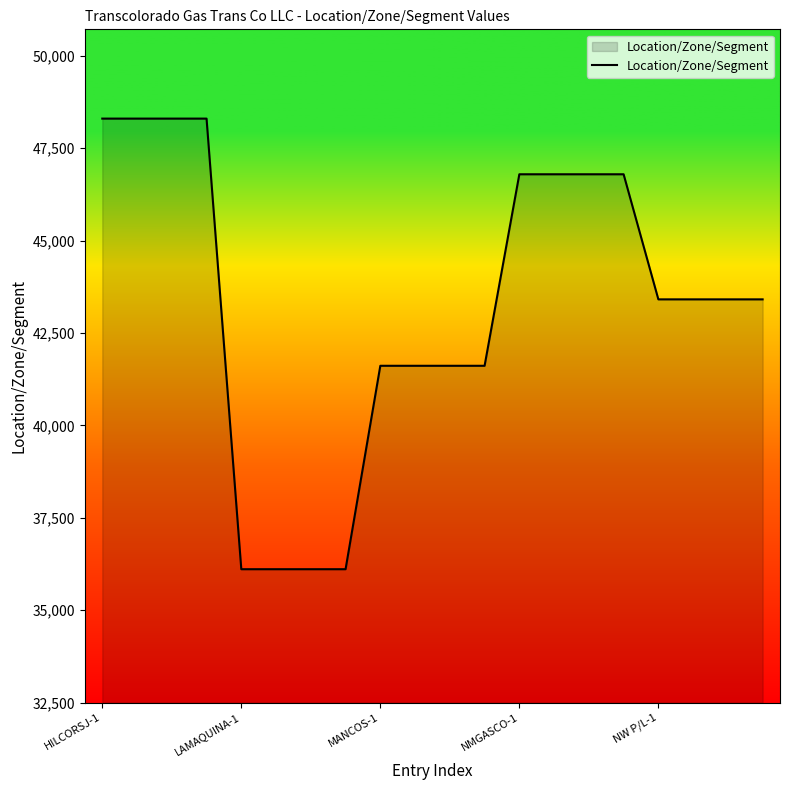

What is the maximum value shown in the chart?

48300